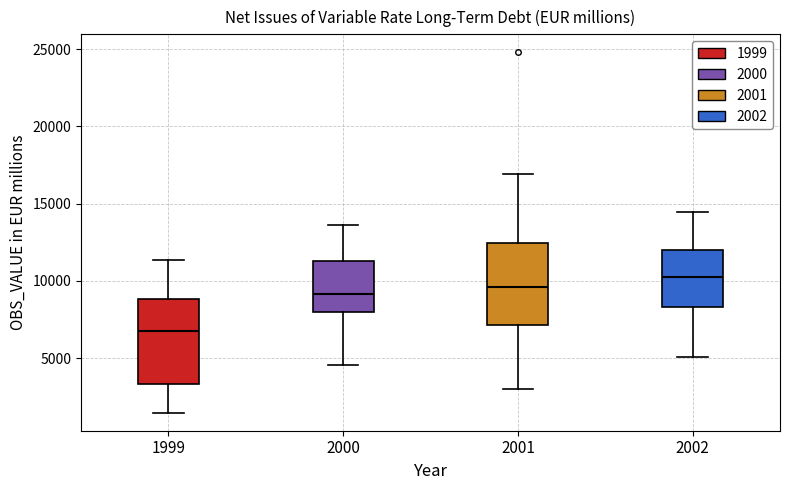

Which box's median line is the lowest?

1999